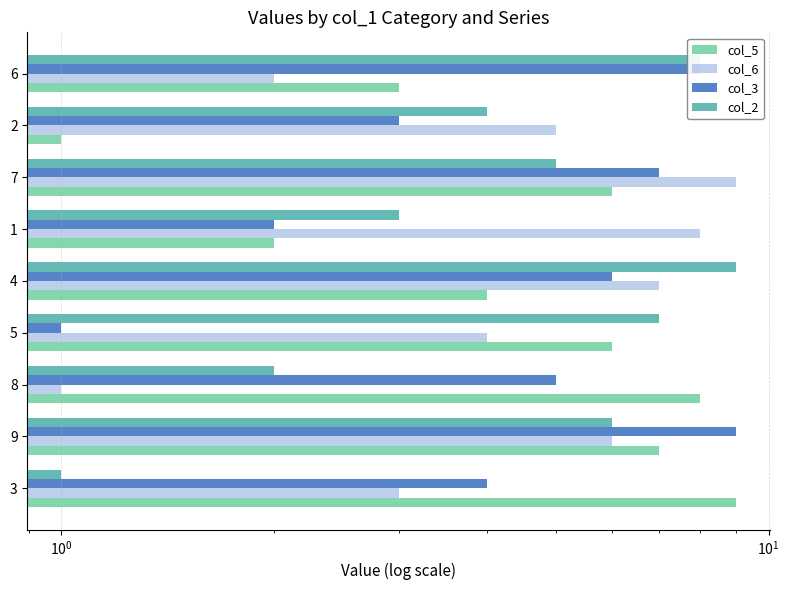

What is the minimum value shown in the chart?

1